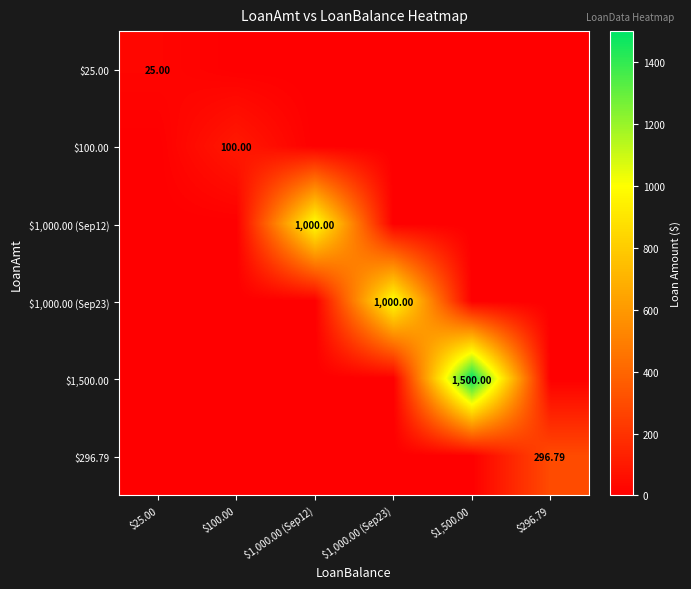

Which series has the widest spread of values?

$1,500.00